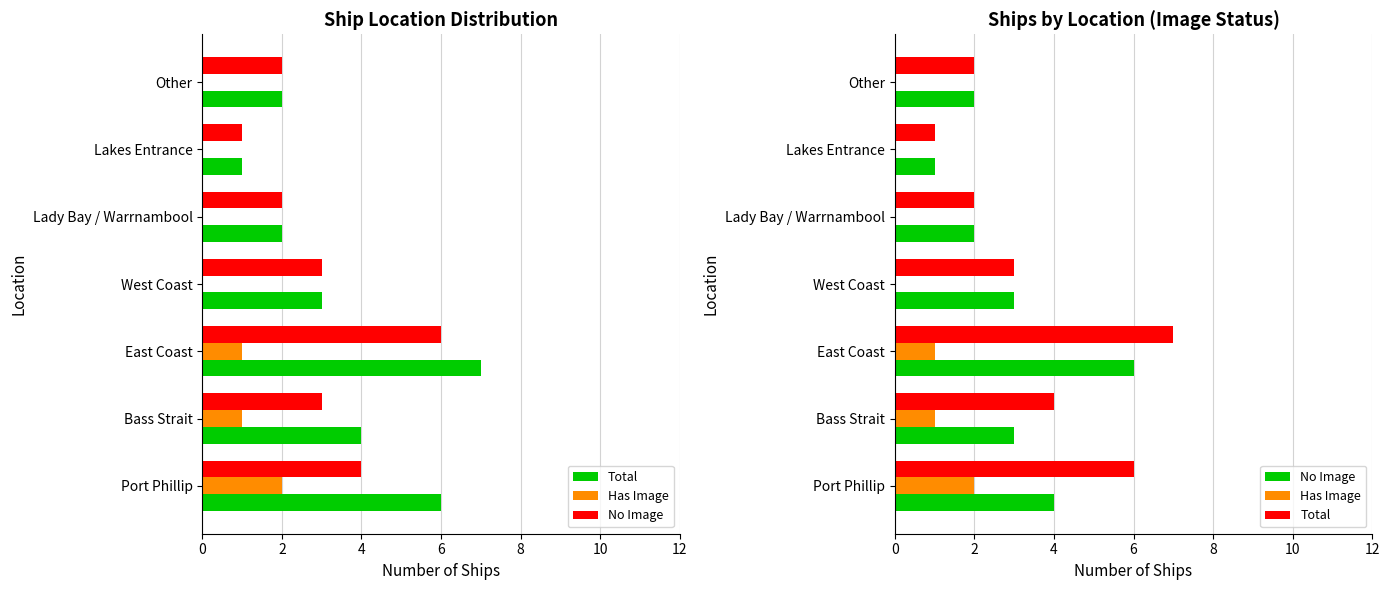

What is the value of the Total bar at the 3rd from the left?

7